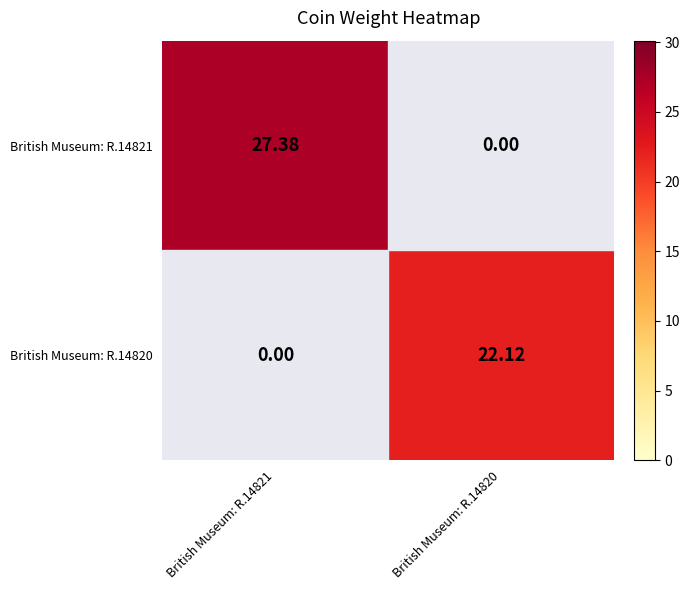

At how many categories does at least one series exceed 17?

2